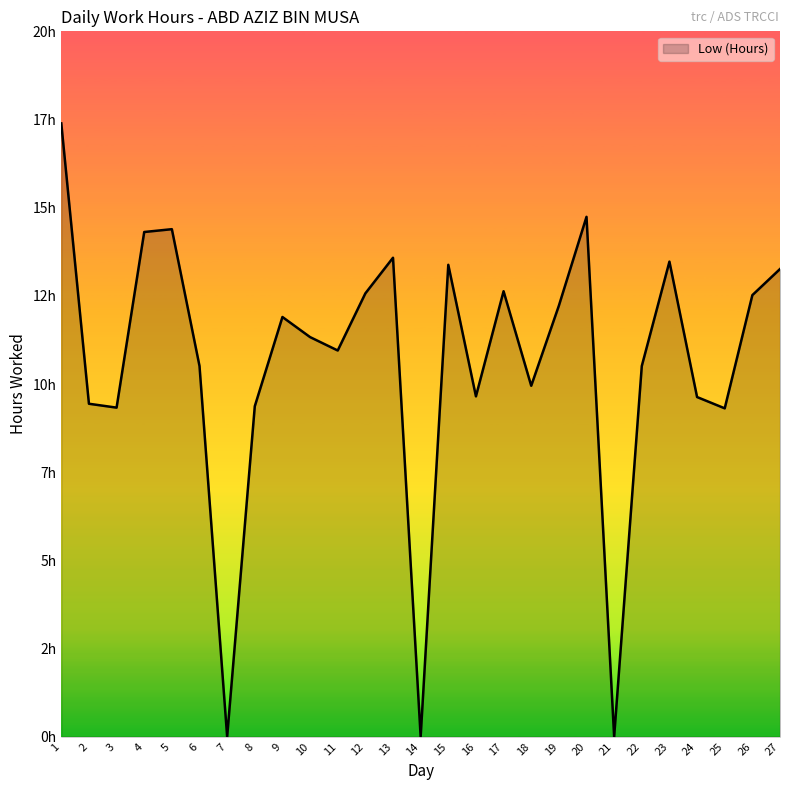

Reading left to right, list all the values displayed in this chart.

1=17.4	2=9.4	3=9.3	4=14.3	5=14.4	6=10.5	7=0.0	8=9.4	9=11.9	10=11.3	11=10.9	12=12.6	13=13.6	14=0.0	15=13.4	16=9.7	17=12.6	18=9.9	19=12.2	20=14.7	21=0.0	22=10.5	23=13.5	24=9.6	25=9.3	26=12.5	27=13.3